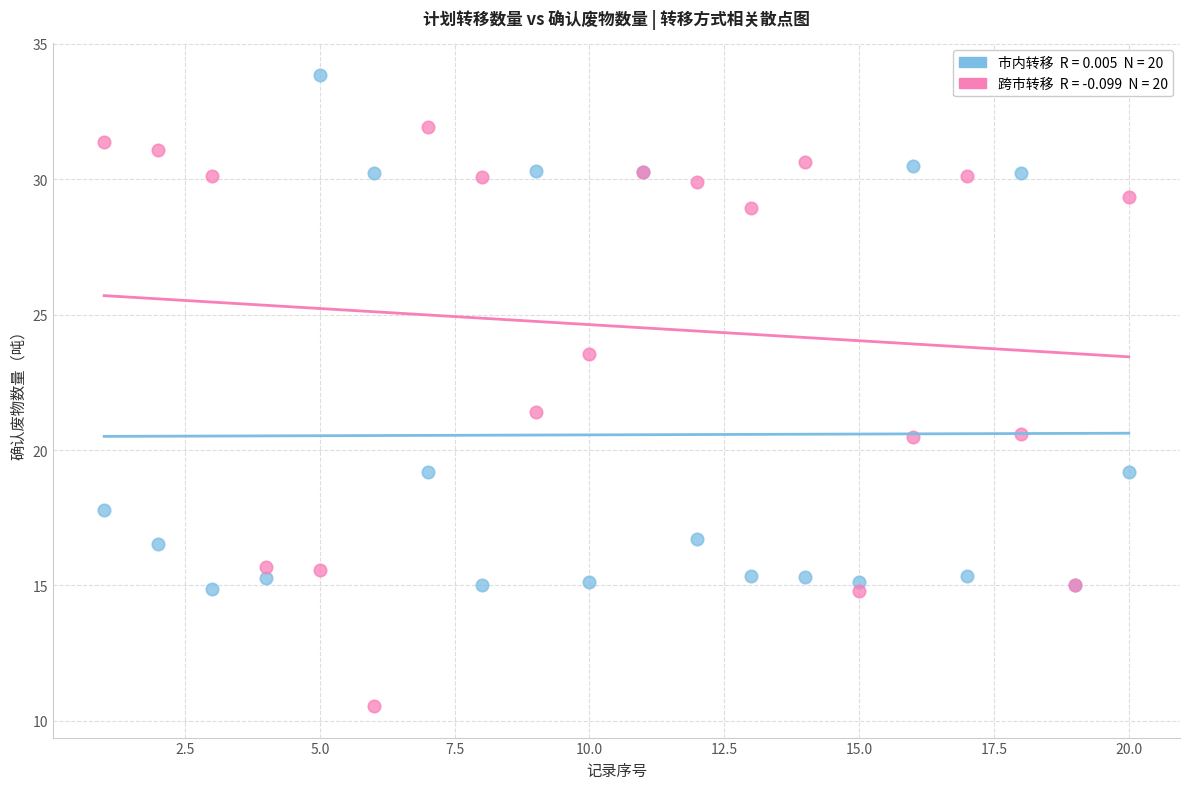

Across all series, what Y value is closest to 22?

21.4